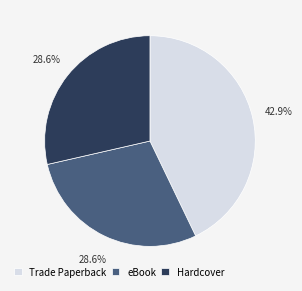

Which slice is the largest?

Trade Paperback